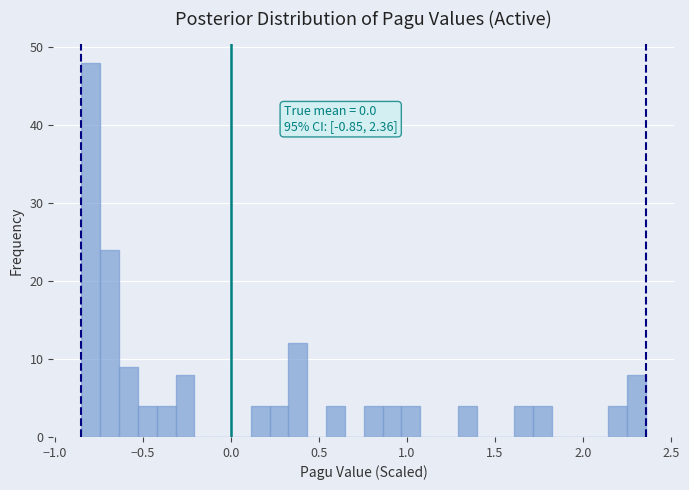

Read against the x-axis, roughly where is the centre of the tallest bar?

-0.80